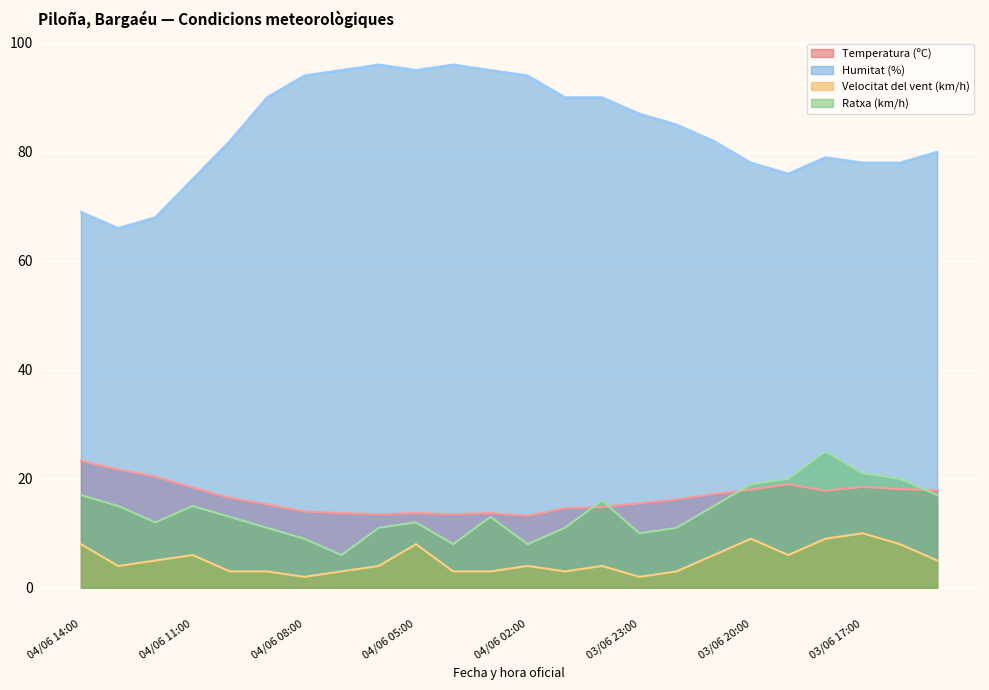

What is the value of the Humitat (%) point at the 24th from the left?

80.0